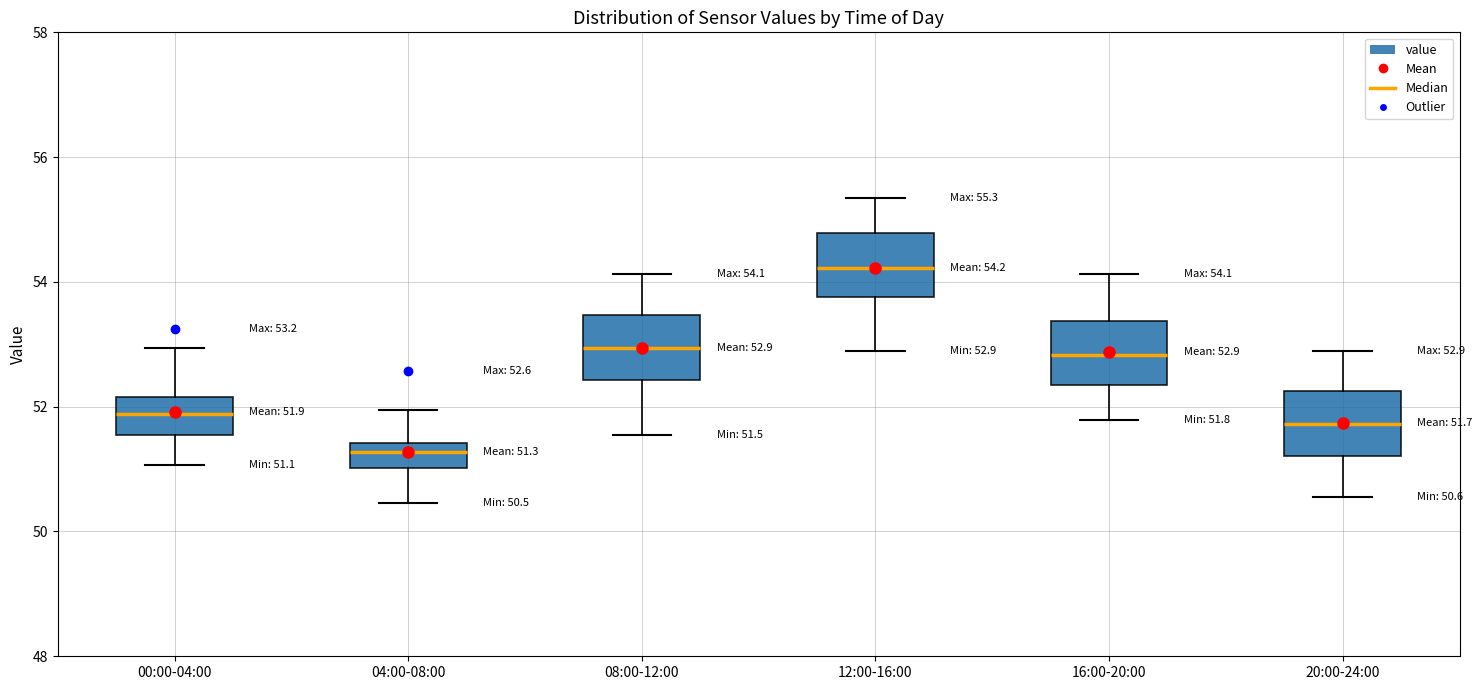

Which box's median line is the highest?

12:00-16:00